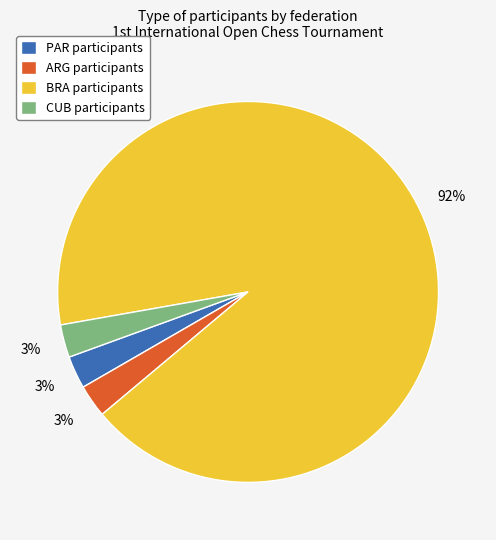

Which has a higher value, PAR participants or BRA participants?

BRA participants